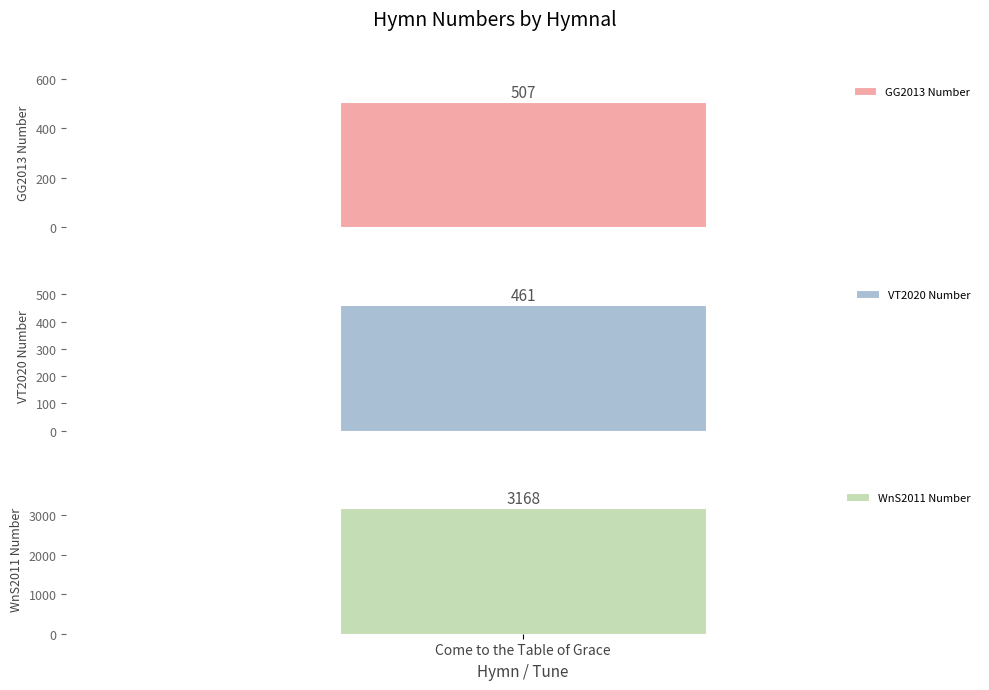

Read the value at Glory to God: the Presbyterian Hymnal, to the nearest 50.

500